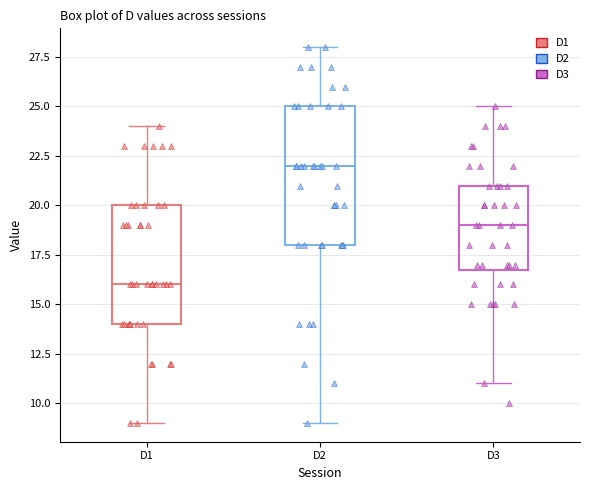

Where does the upper whisker of the box for D3 end on the y-axis? The values are not printed on the chart, so give them approximately, as read against the axis.

25